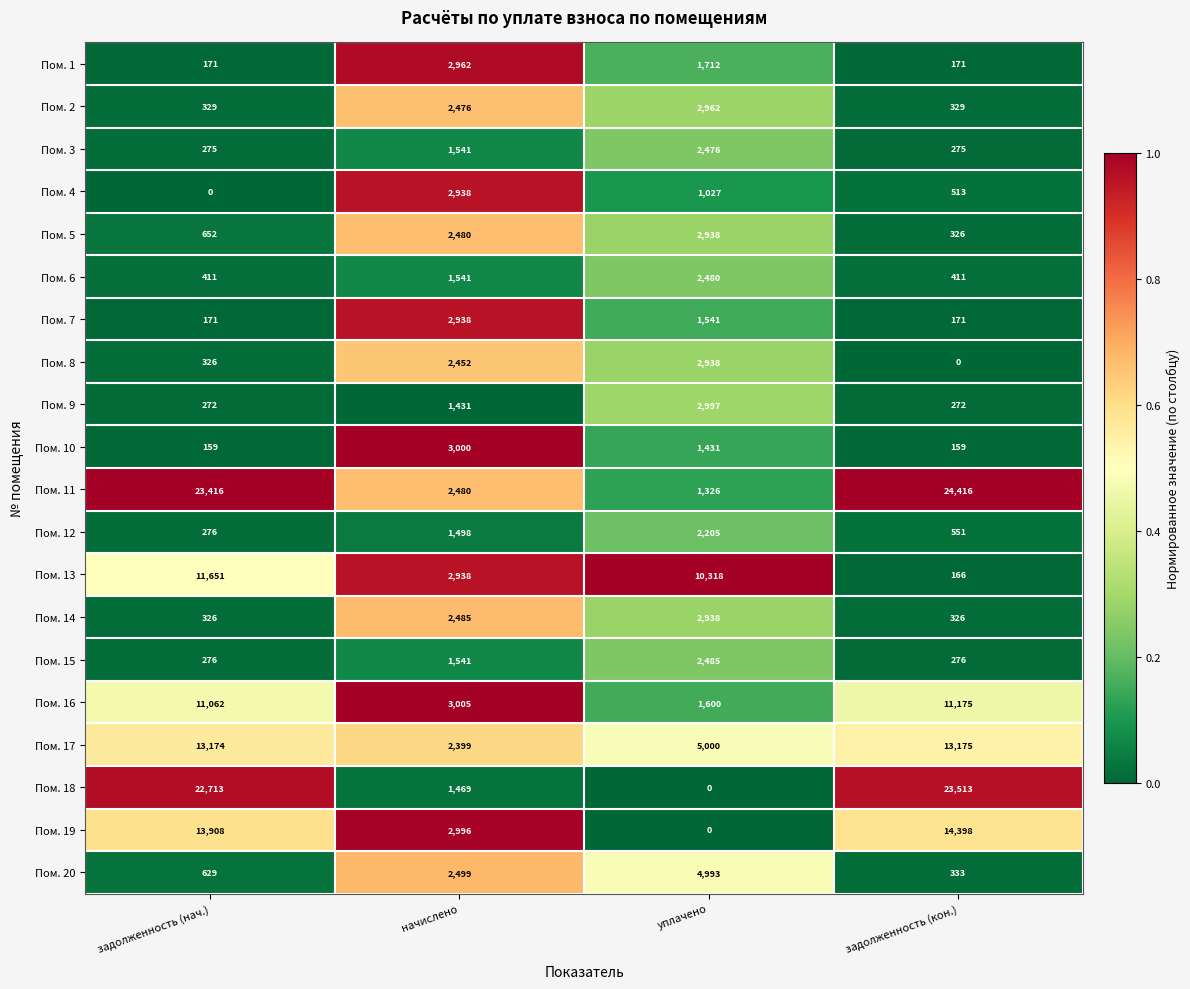

What is the spread (max minus min) of values at начислено?

1574